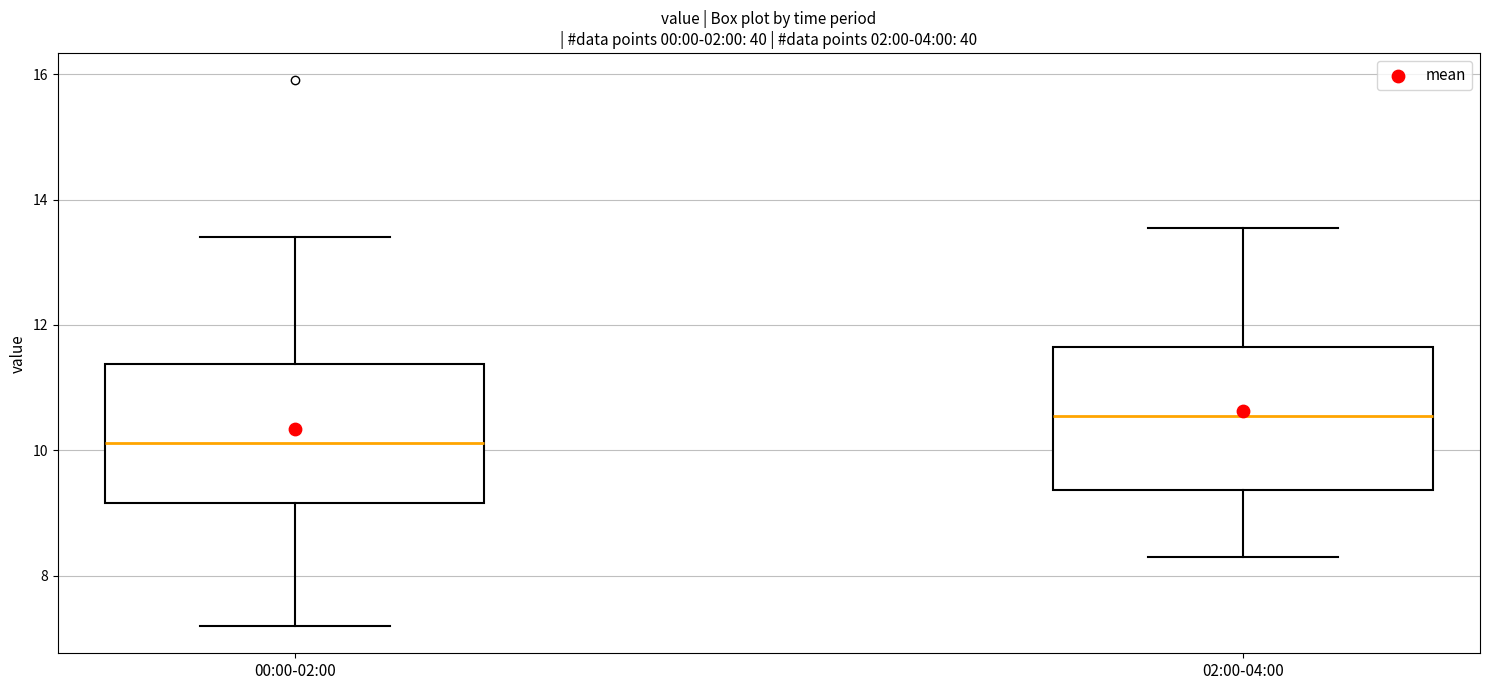

Reading left to right, transcribe this box plot: for each box, give where its median line is, the range the box spans, and where its two whiskers end, as read against the y-axis. The values are not printed on the chart, so give them approximately, as read against the axis.

00:00-02:00: median 10.2, box 9.2 to 11.4, whiskers 7.2 to 13.4
02:00-04:00: median 10.6, box 9.4 to 11.6, whiskers 8.4 to 13.6